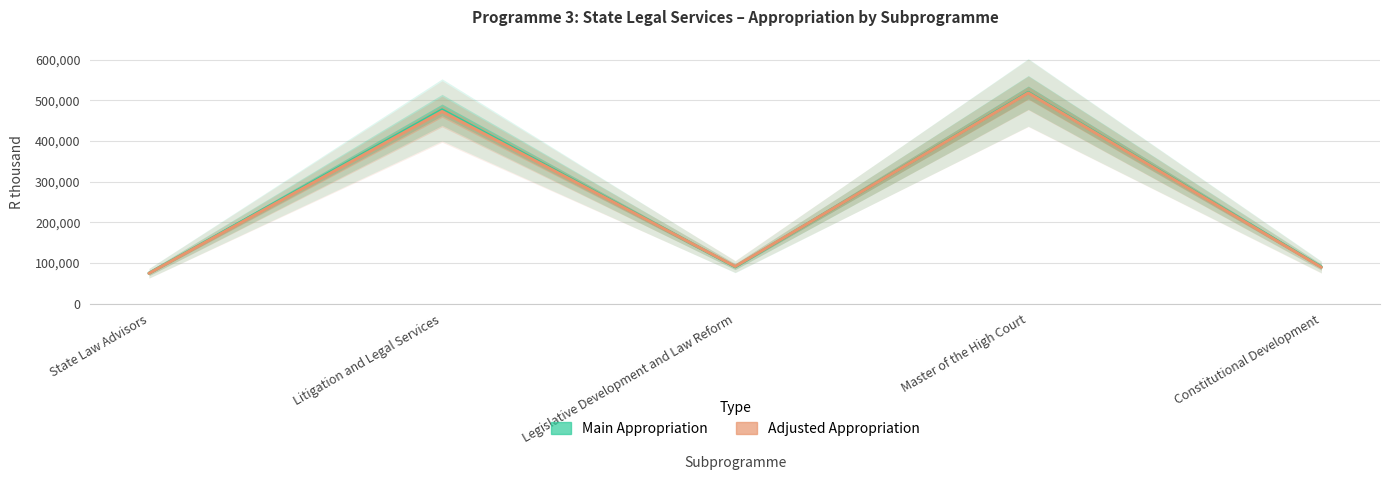

List the labels in order of Main Appropriation value, largest first.

Master of the High Court, Litigation and Legal Services, Legislative Development and Law Reform, Constitutional Development, State Law Advisors